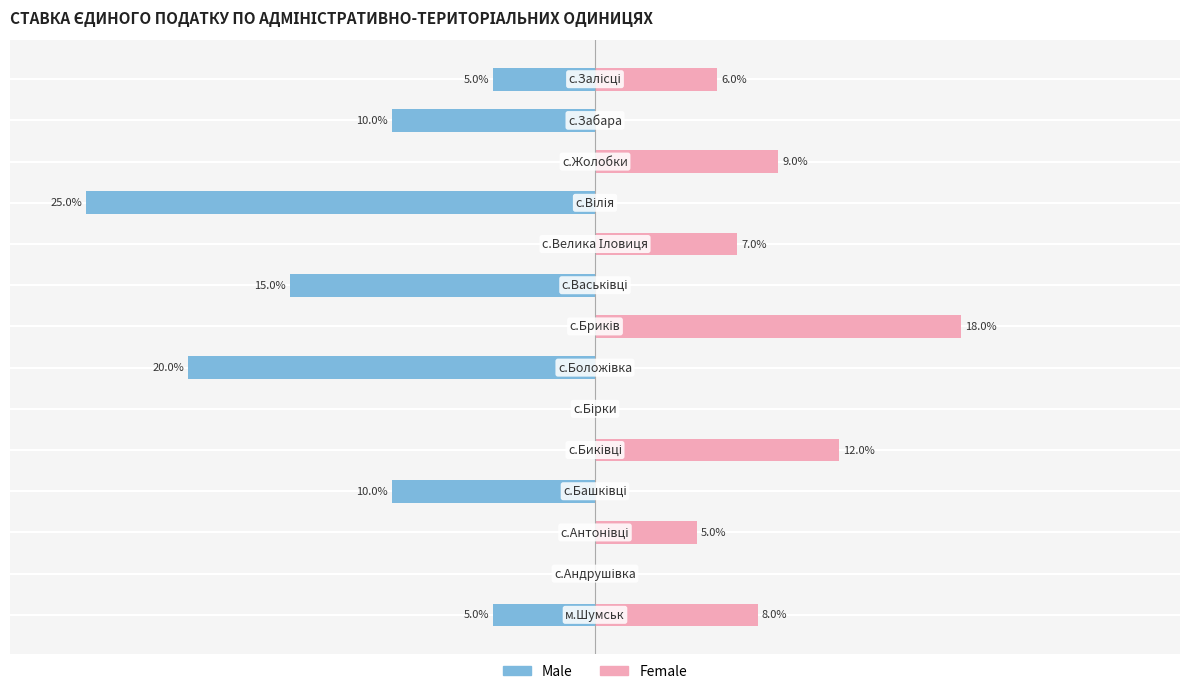

True or false: Male has a value of 0.0 at 2.

True